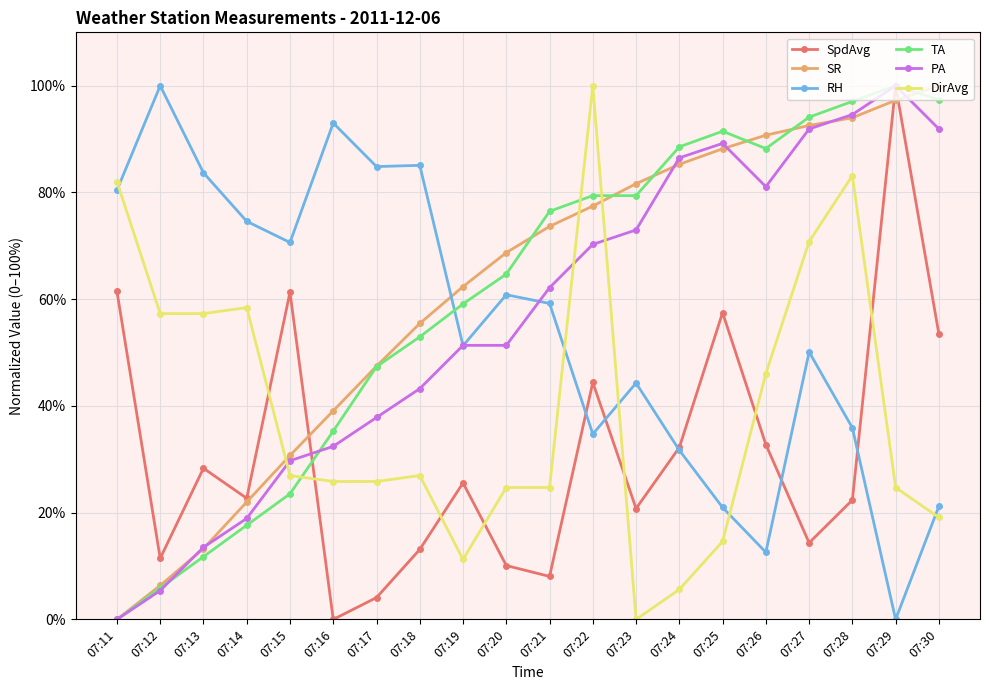

What is the spread (max minus min) of values at 07:19?

51.1